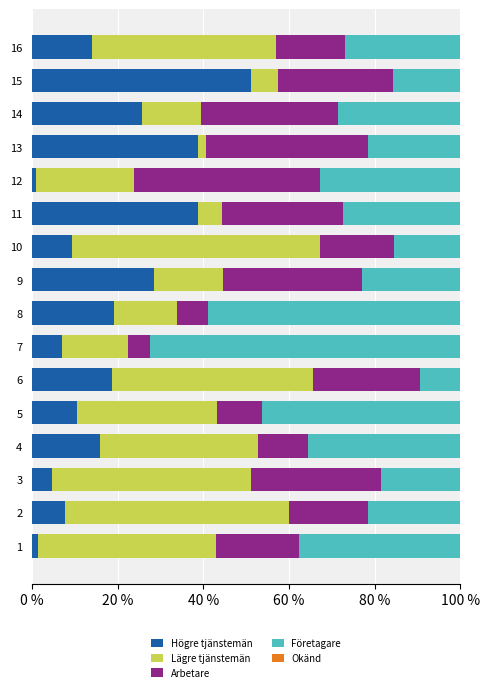

What is the difference between the second highest and minimum values in the Högre tjänstemän series?

37.9